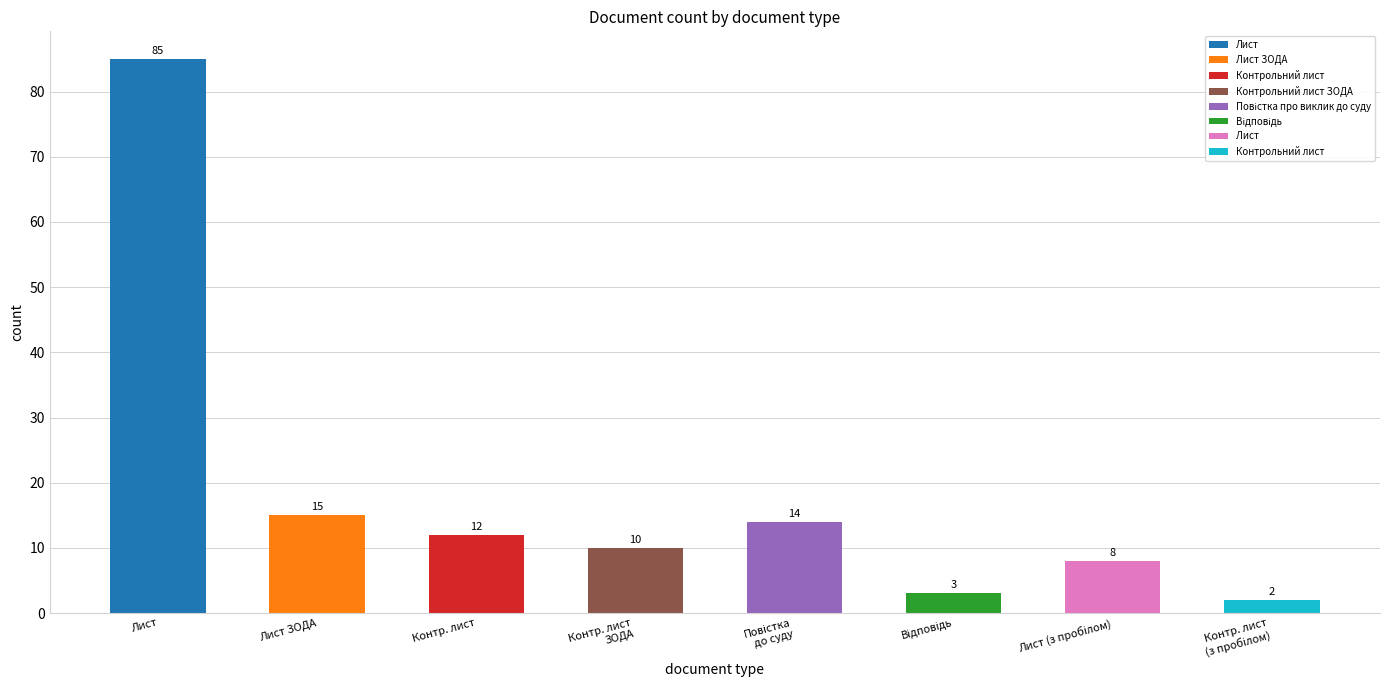

Count the number of values greater than 12.

3